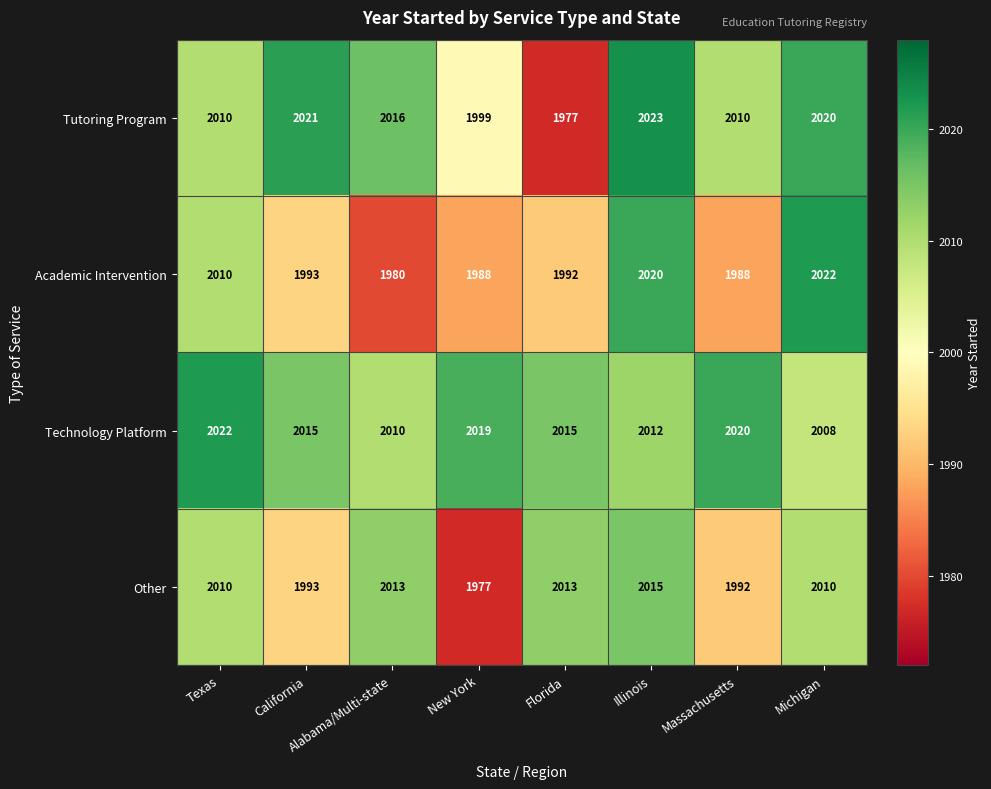

Where is Academic Intervention nearest to the value 2001?

California